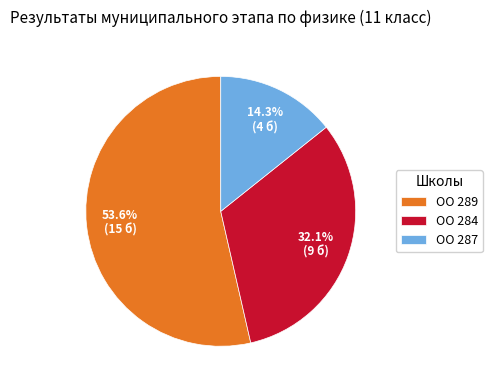

Which has a higher value, ОО 284 or ОО 289?

ОО 289